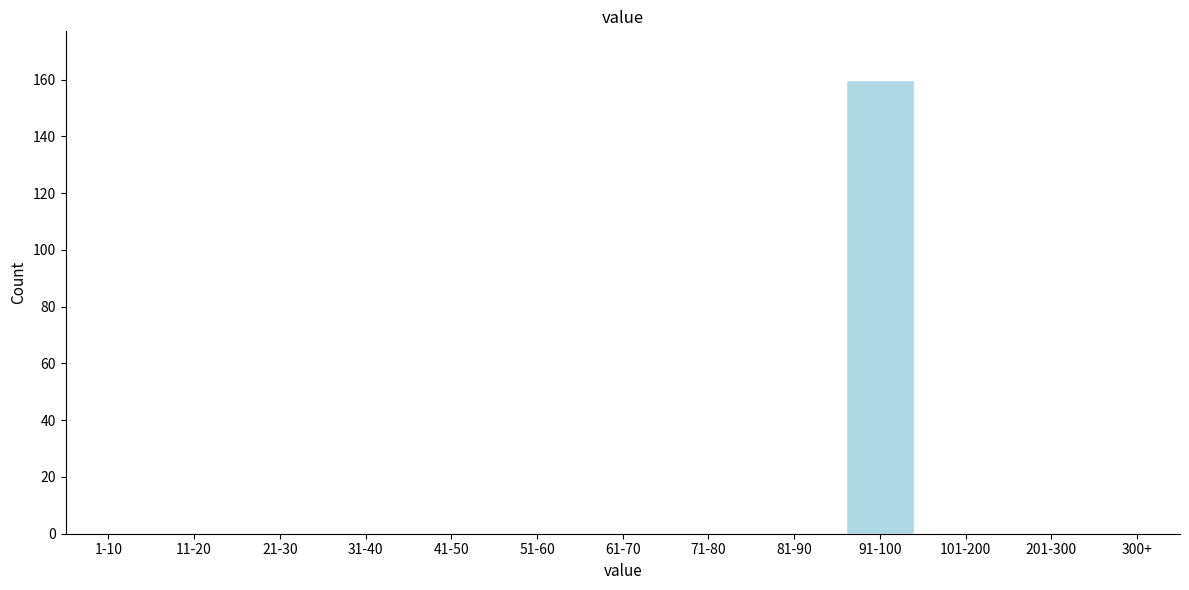

Reading left to right, list all the values displayed in this chart.

1-10=0	11-20=0	21-30=0	31-40=0	41-50=0	51-60=0	61-70=0	71-80=0	81-90=0	91-100=160	101-200=0	201-300=0	300+=0